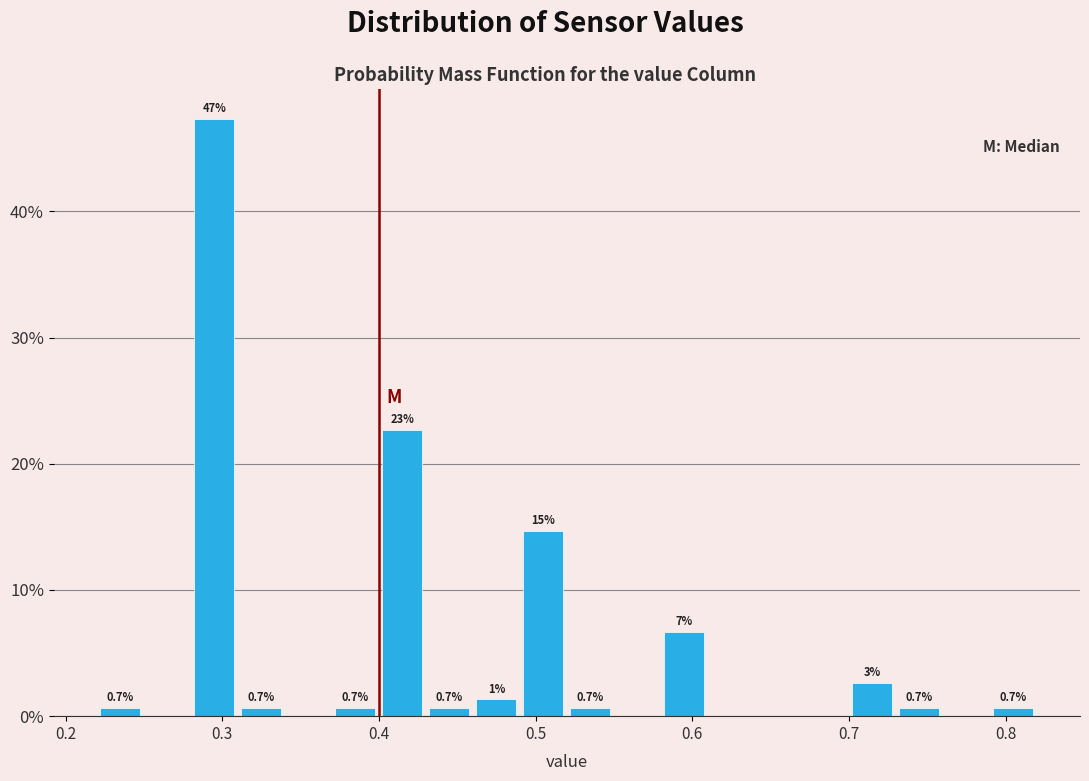

Read against the x-axis, roughly where is the centre of the tallest bar?

0.30